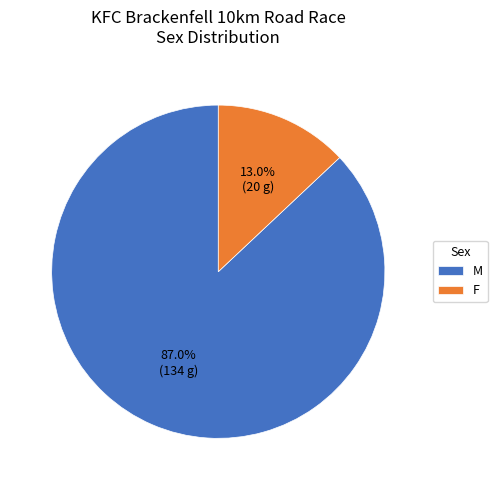

Which slice is the largest?

M